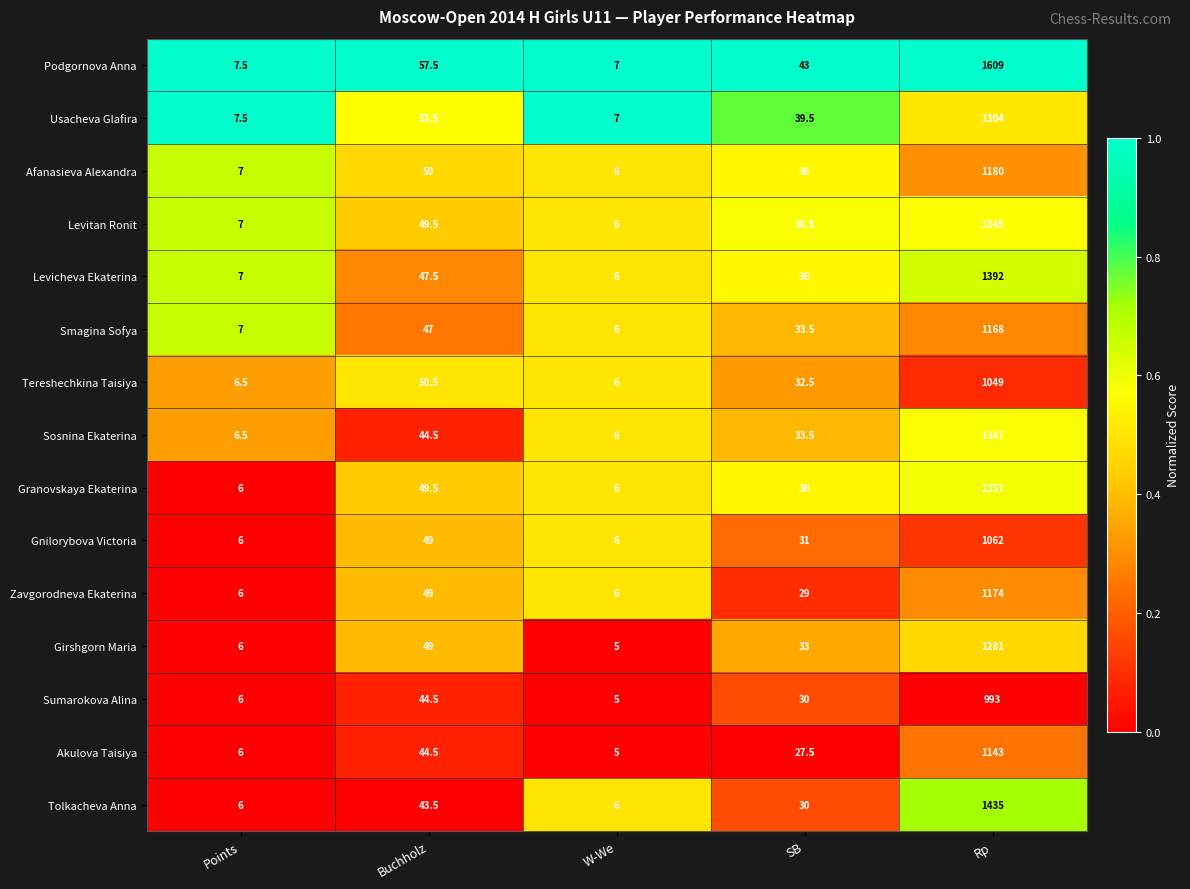

What is the difference between the maximum and second lowest values in the Tereshechkina Taisiya series?

1042.5